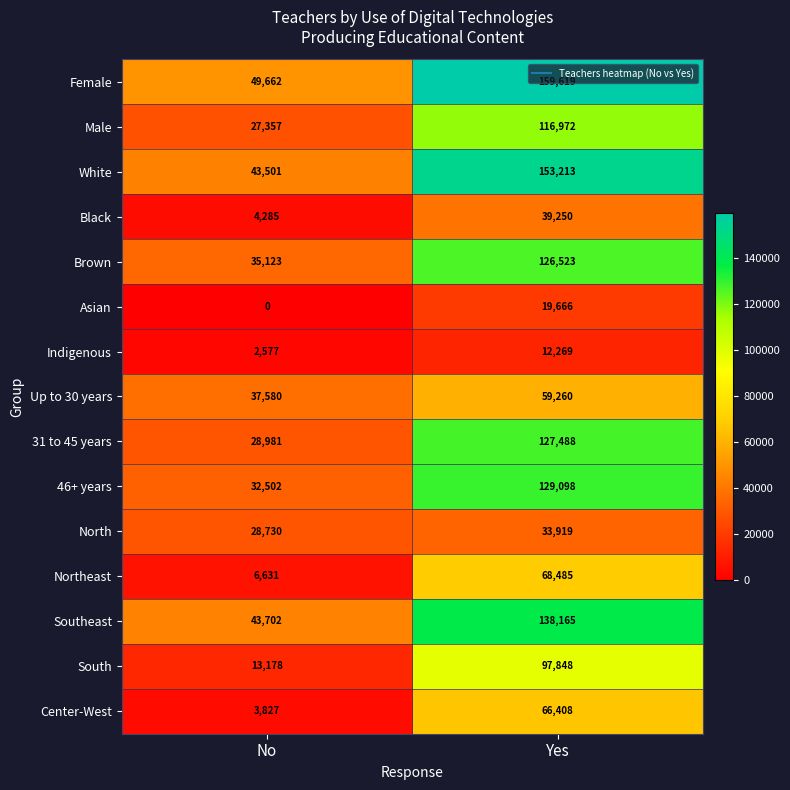

Count the number of categories in the chart.

2